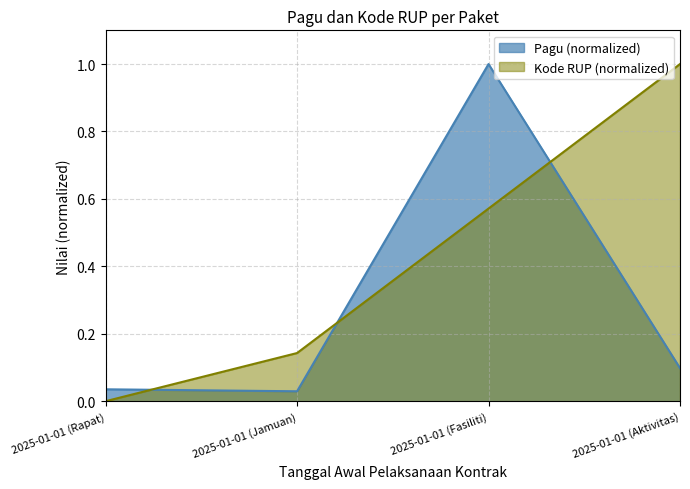

What are all the series names shown in the legend?

Pagu (normalized), Kode RUP (normalized)